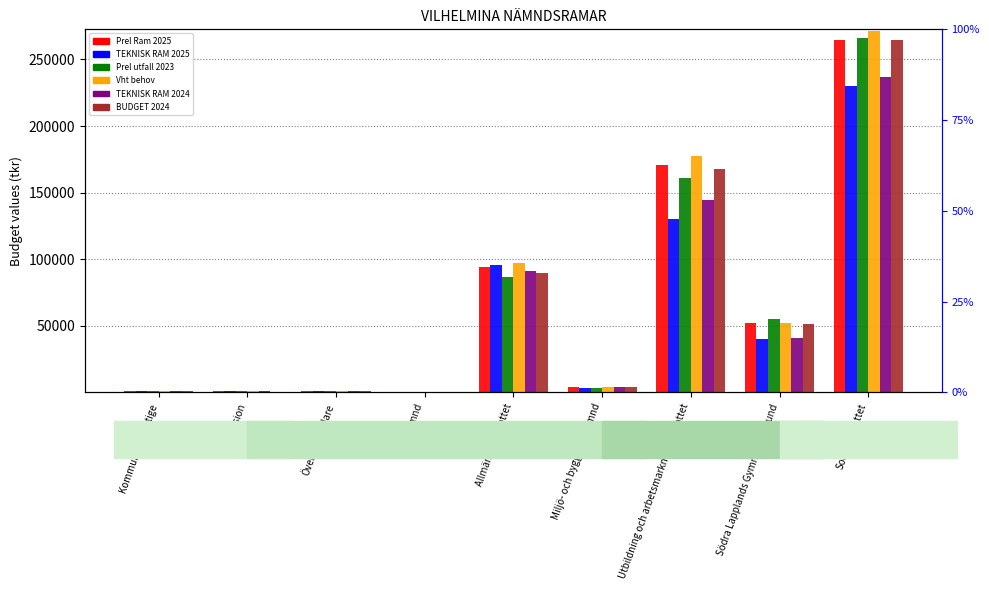

What is the difference between the Vht behov values at Revision and Kommunfullmäktige?

516.0